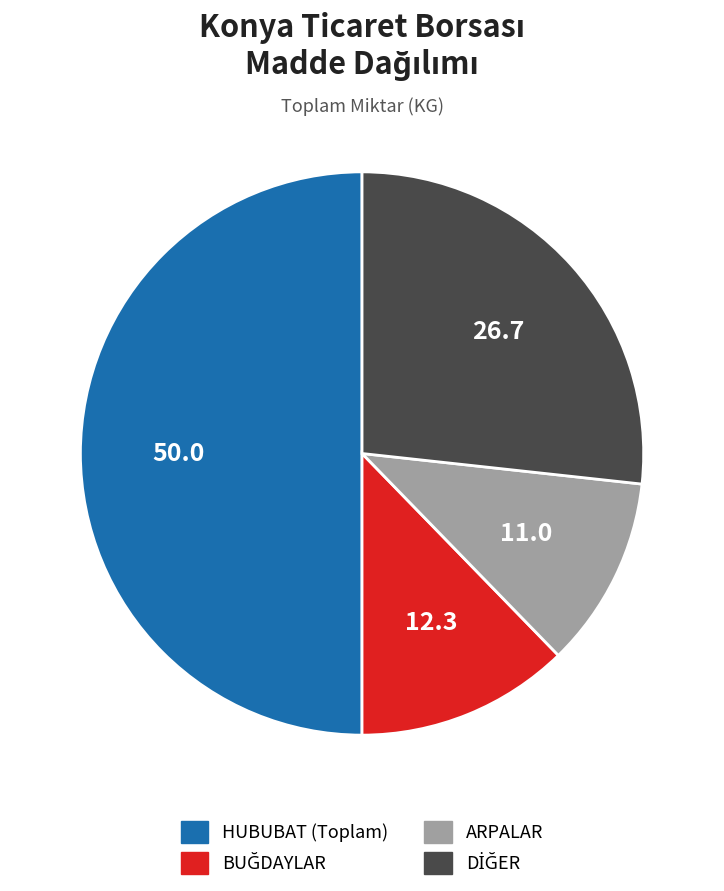

How many segments does this pie chart have?

4